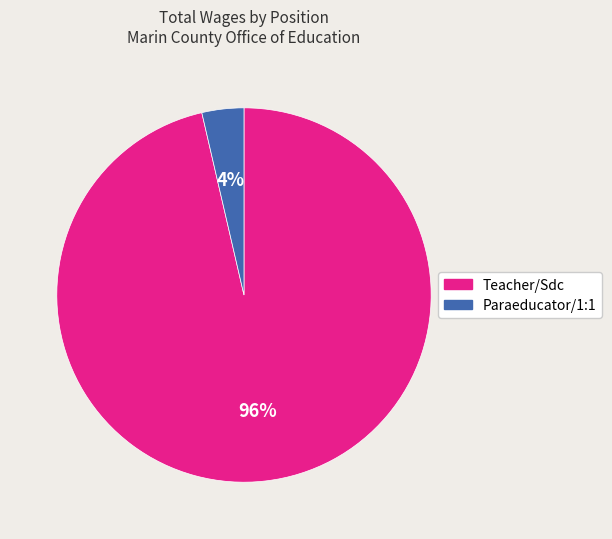

To the nearest percent, what portion does Paraeducator/1:1 represent?

4%